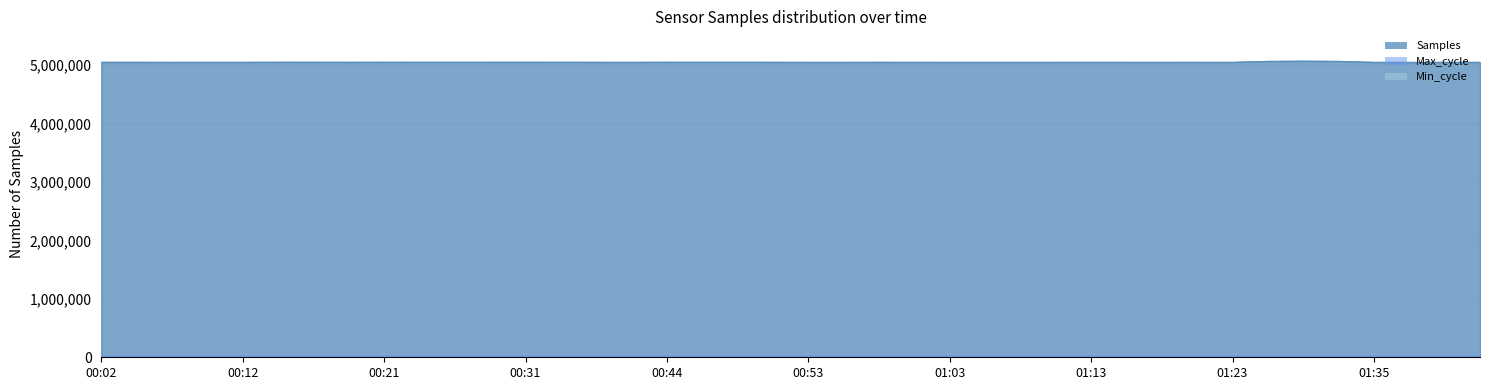

What is the difference between the second highest and second lowest values in the Samples series?

17049